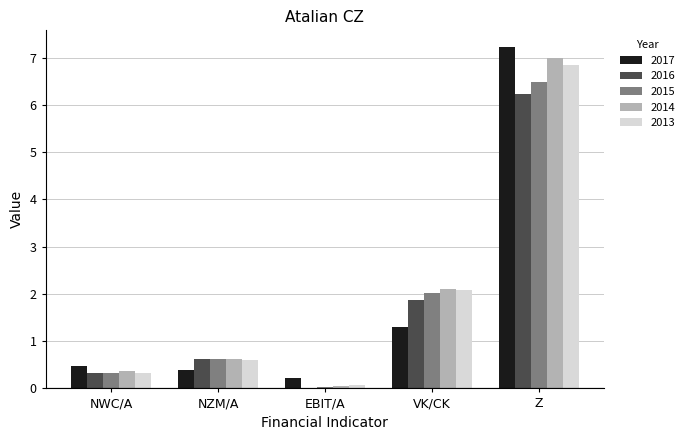

Which series has the largest range (max minus min)?

2017